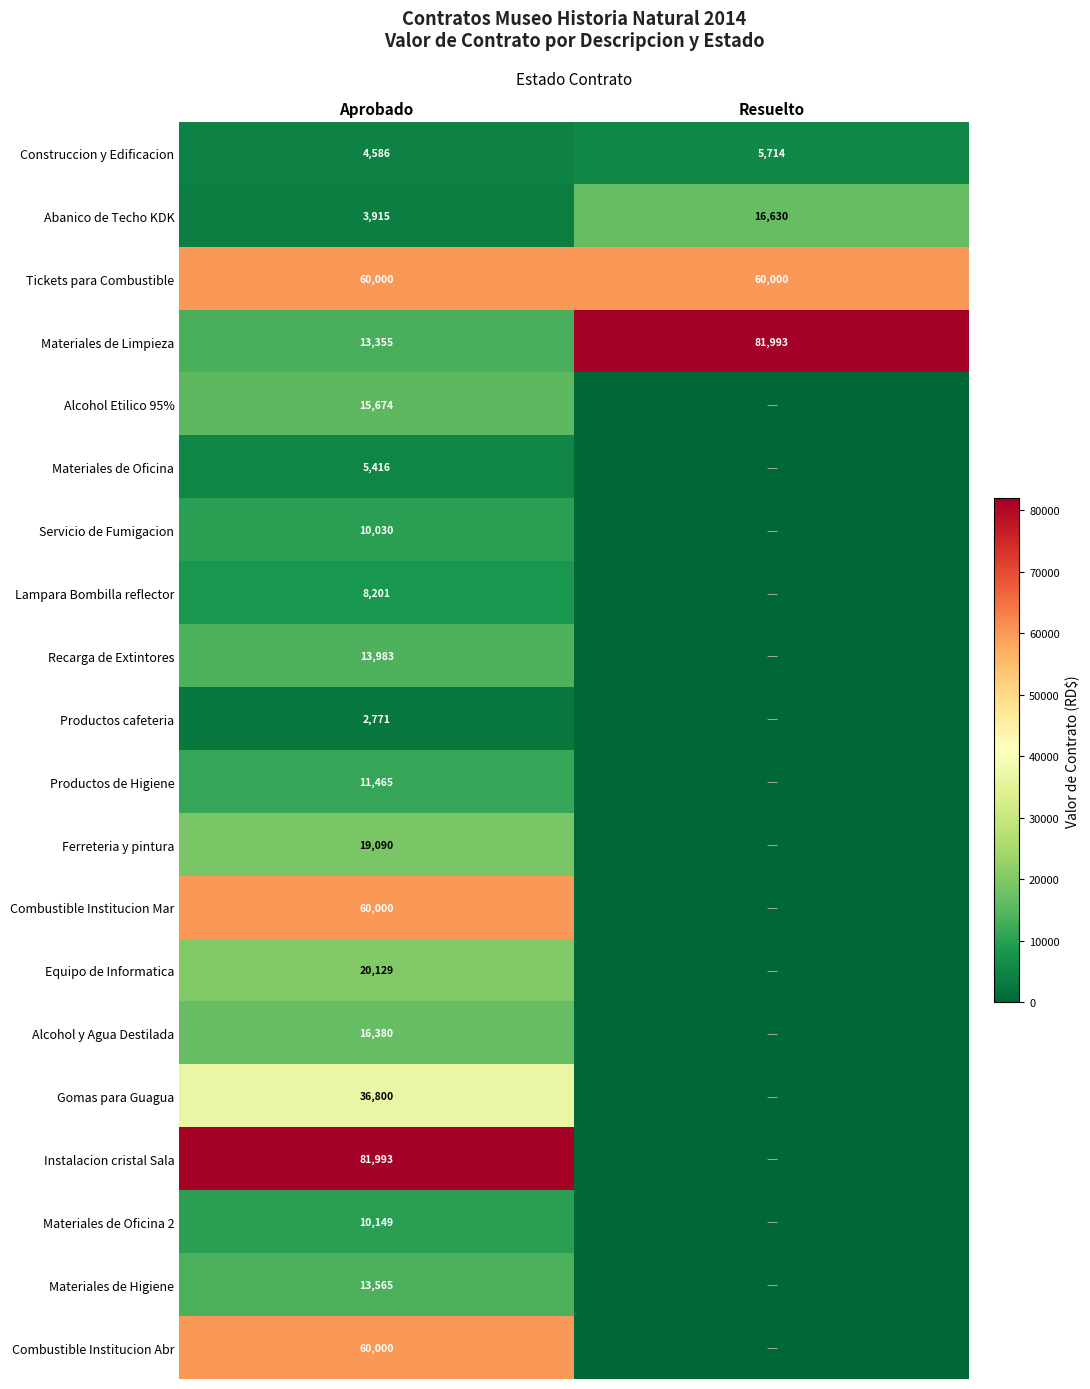

The value of Combustible Institucion Mar at Aprobado is 23470.6. True or false?

False